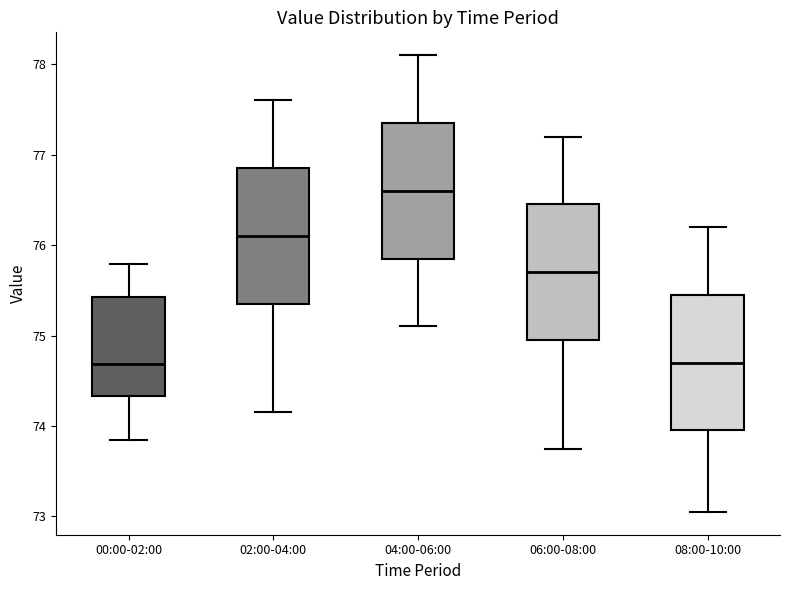

Reading left to right, read every box against the y-axis: the position of its median line, the range the box covers, and the ends of its whiskers. The values are not printed on the chart, so give them approximately, as read against the axis.

00:00-02:00: median 74.7, box 74.3 to 75.4, whiskers 73.8 to 75.8
02:00-04:00: median 76.1, box 75.4 to 76.9, whiskers 74.2 to 77.6
04:00-06:00: median 76.6, box 75.9 to 77.4, whiskers 75.1 to 78.1
06:00-08:00: median 75.7, box 75.0 to 76.5, whiskers 73.8 to 77.2
08:00-10:00: median 74.7, box 74.0 to 75.5, whiskers 73.1 to 76.2